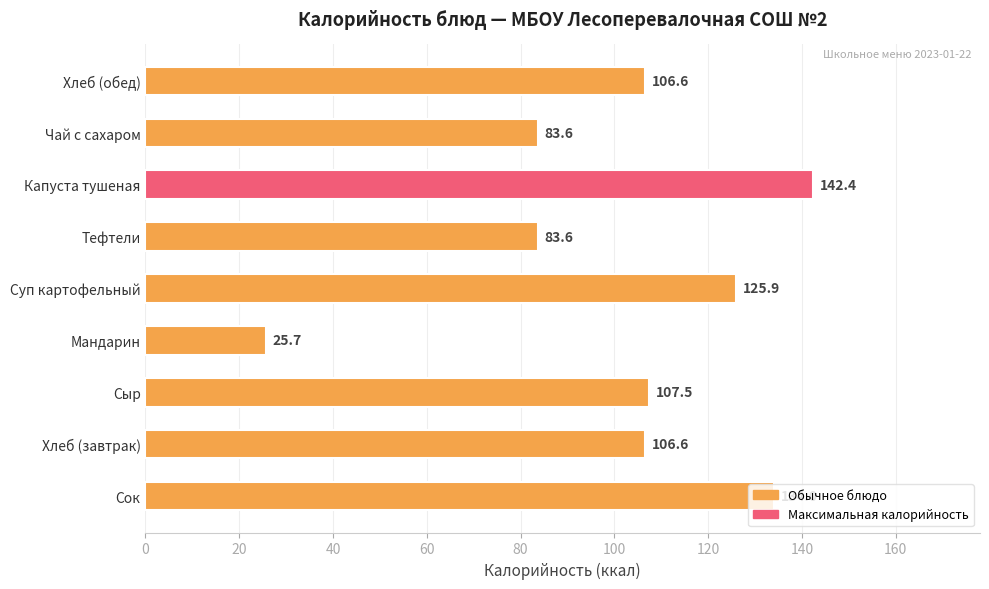

Are the bars grouped side by side (vs. stacked)?

No